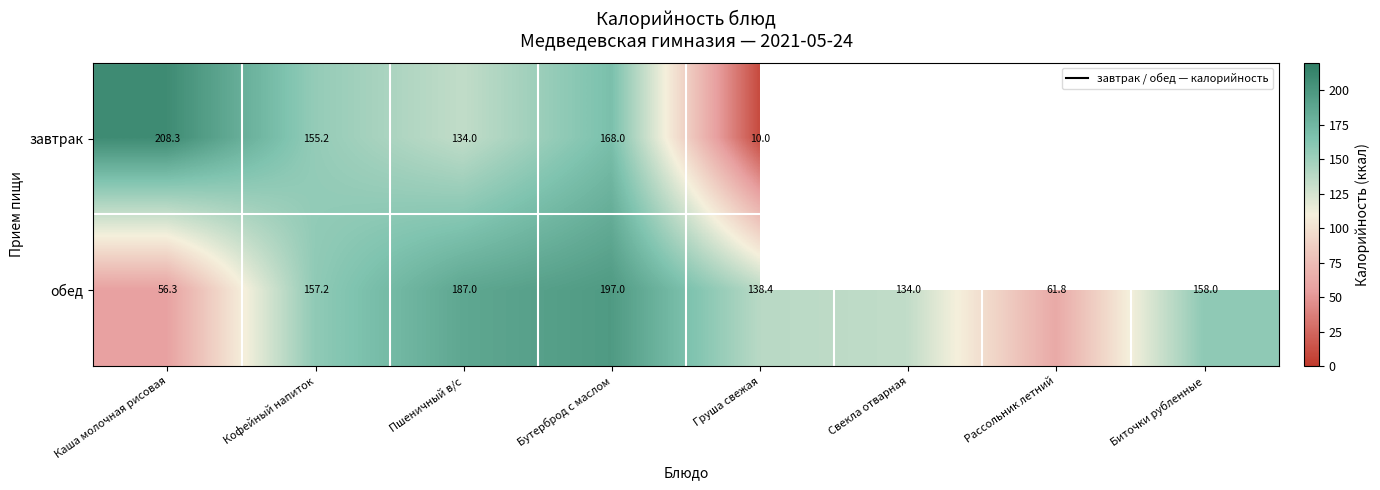

What is the minimum value shown in the chart?

10.0